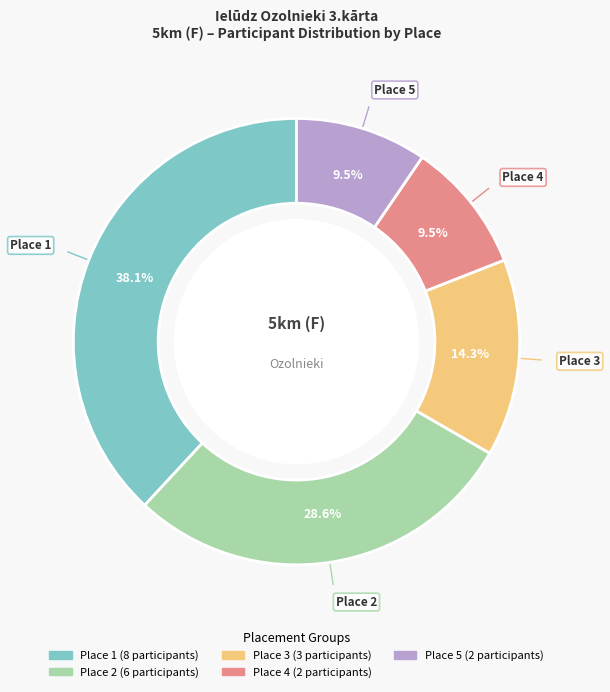

The Place 4 slice represents 1% of the pie. True or false?

False